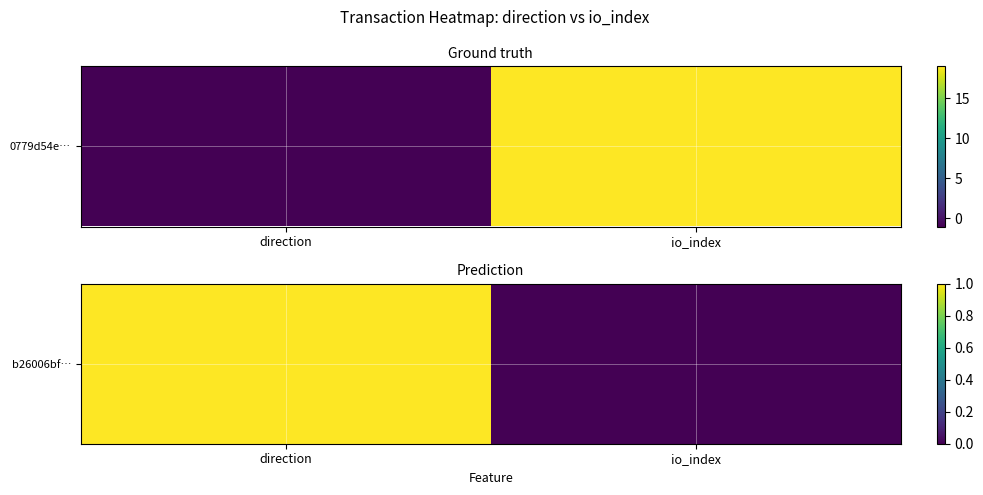

Rank the categories by value from lowest to highest.

io_index, direction